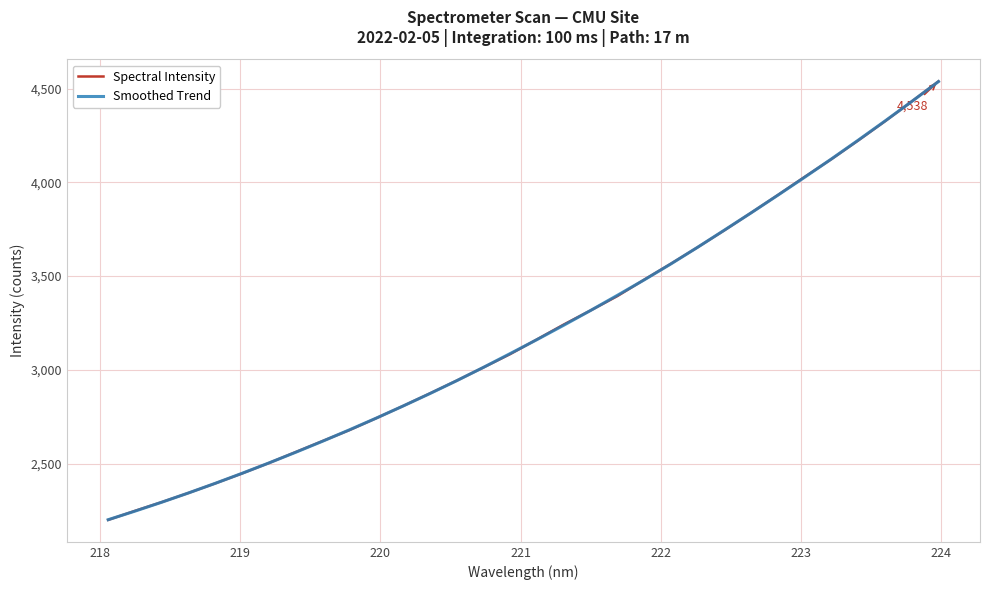

What is the difference between the second highest and second lowest values in the Smoothed Trend series?

2184.0